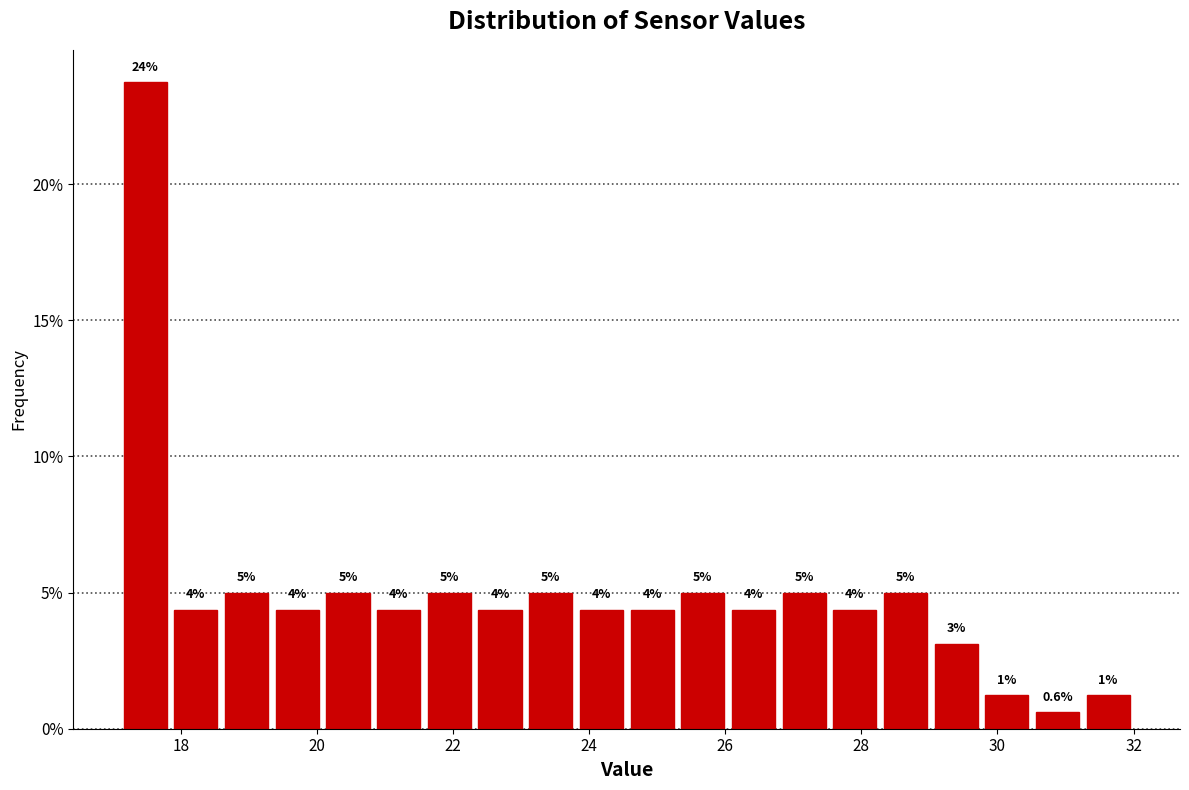

Around what value on the x-axis is the tallest bar? Give the approximate position of its centre, as read against the axis.

17.4